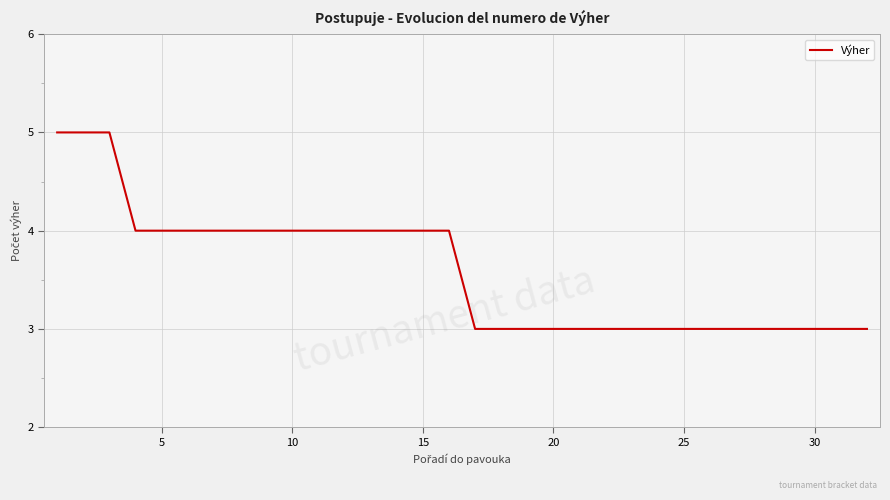

What is the smallest value displayed?

3